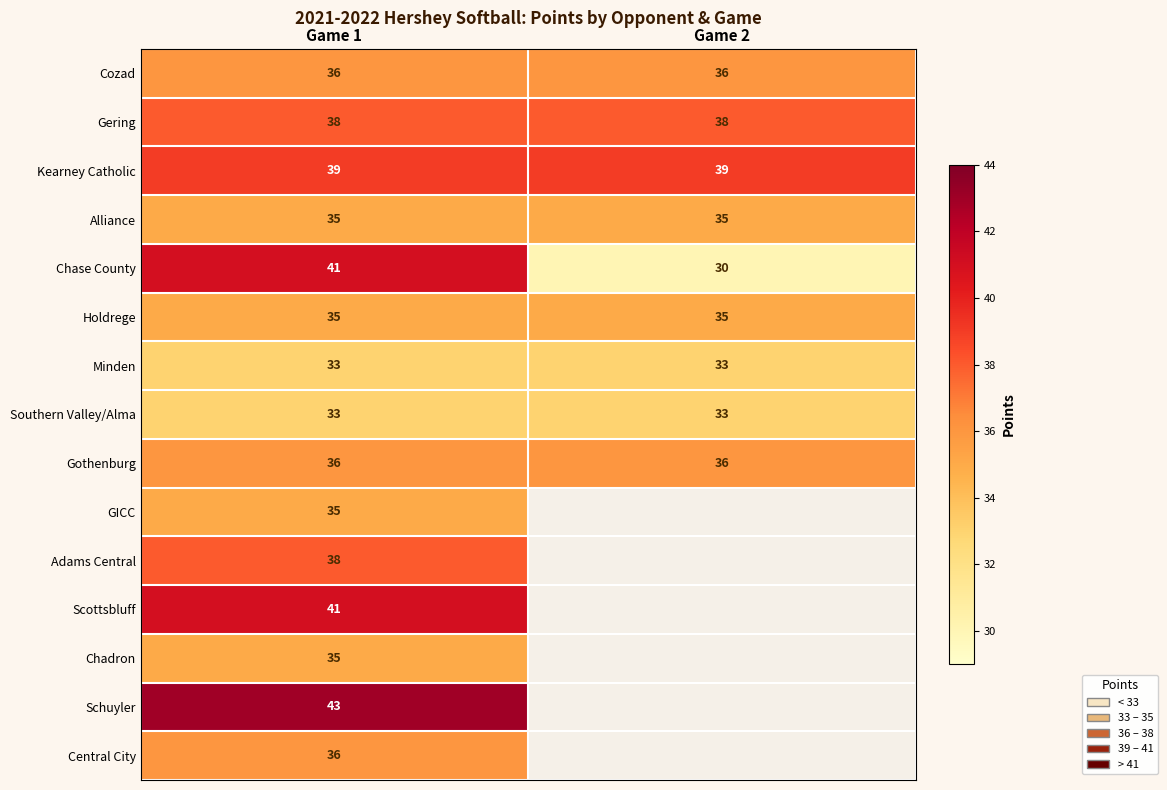

Is it true that Cozad equals 61.0 at Game 1?

False